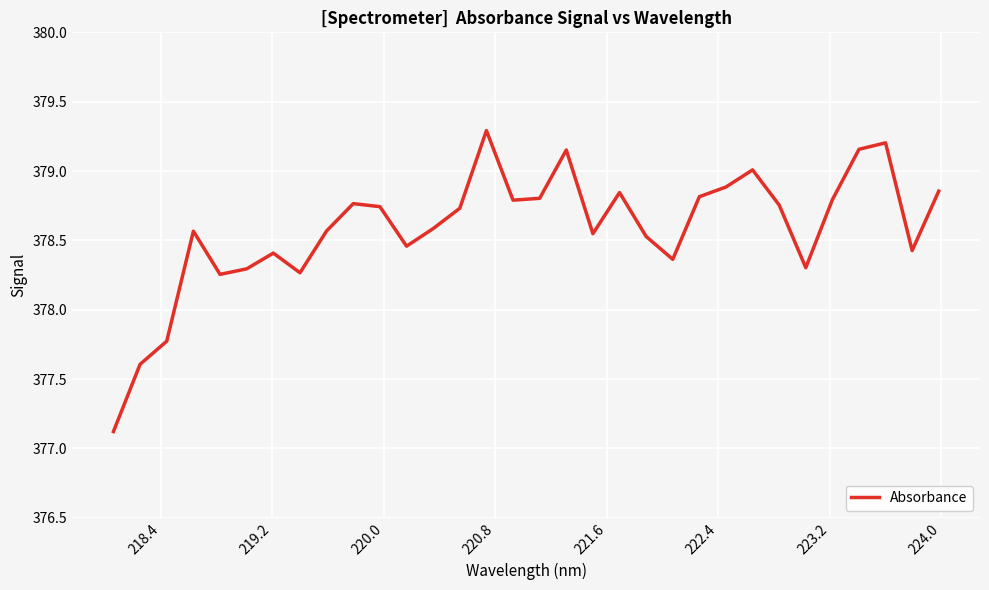

How many lines are shown in the chart?

1